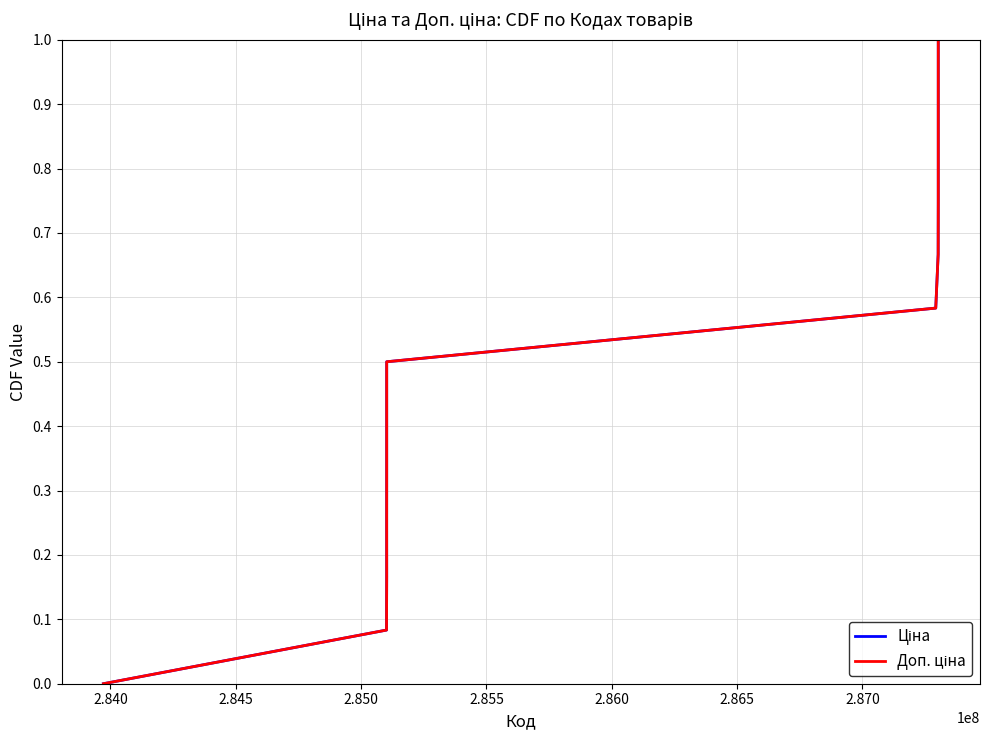

The Ціна series shows 0.8 at 2.865. True or false?

False